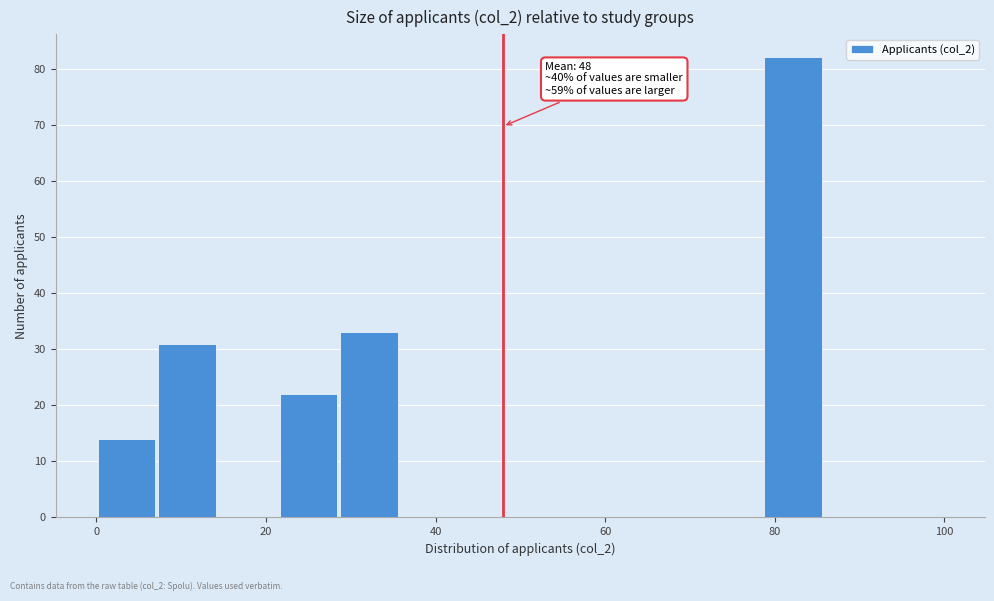

Read against the x-axis, roughly where is the centre of the tallest bar?

82